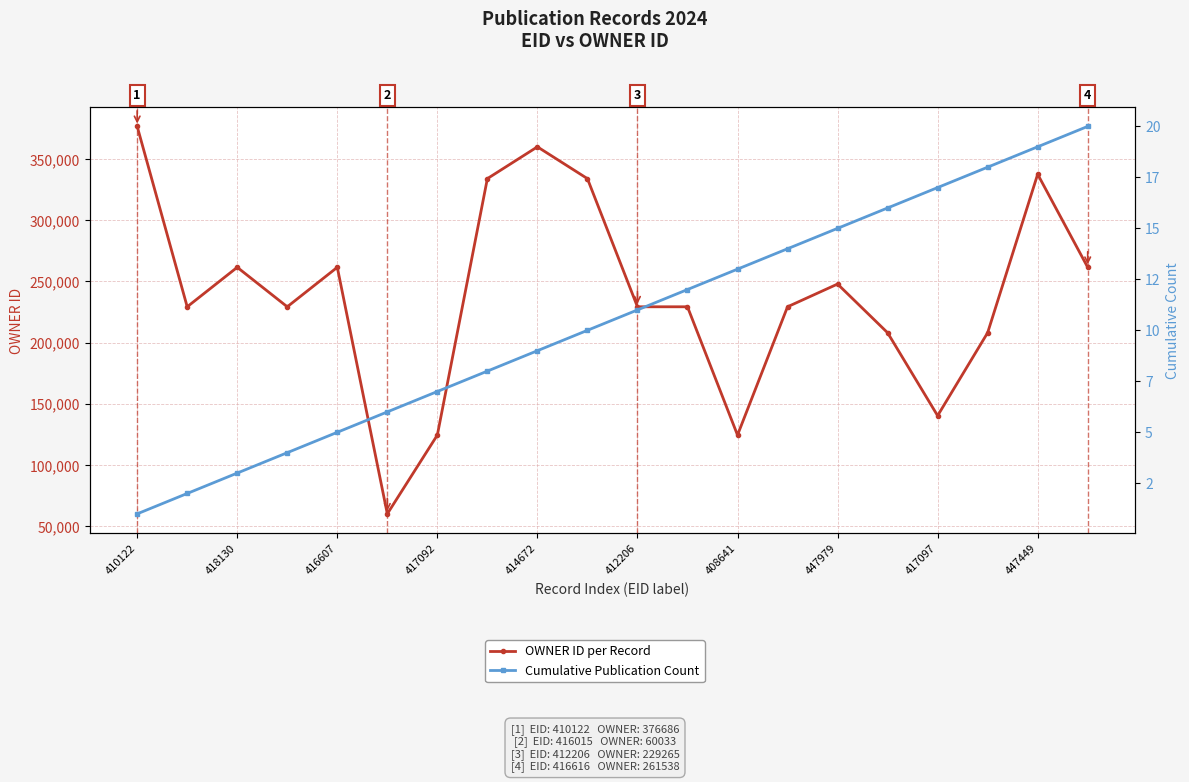

How many distinct data groups are displayed?

2